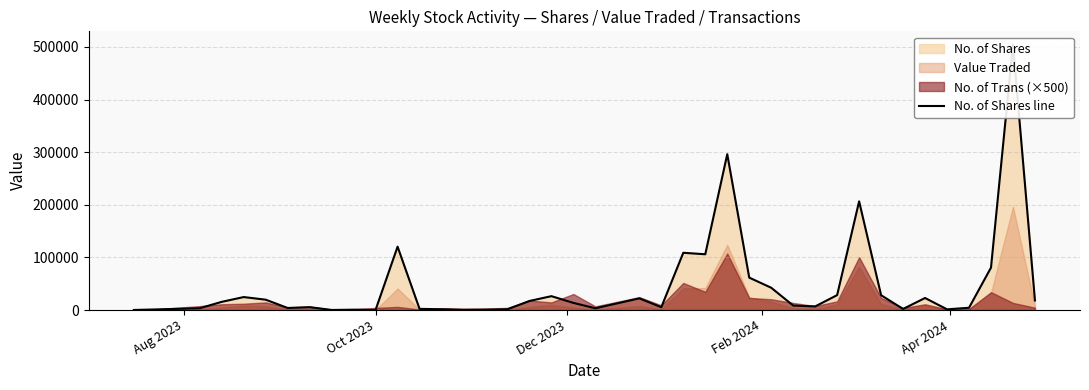

What is the change in value from Aug 2023 to Apr 2024?

+24527